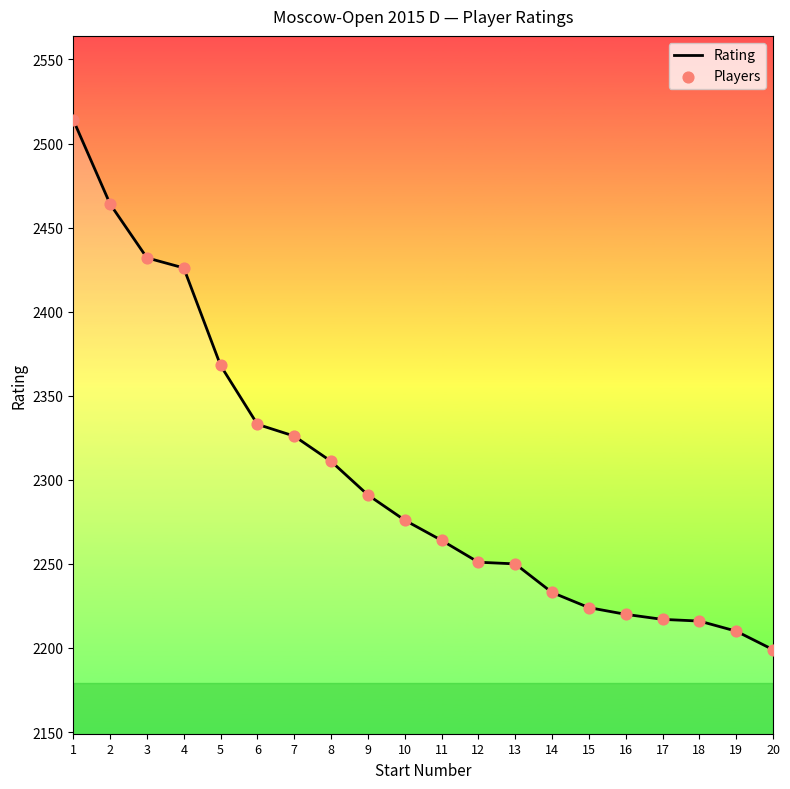

What is the smallest value displayed?

2199